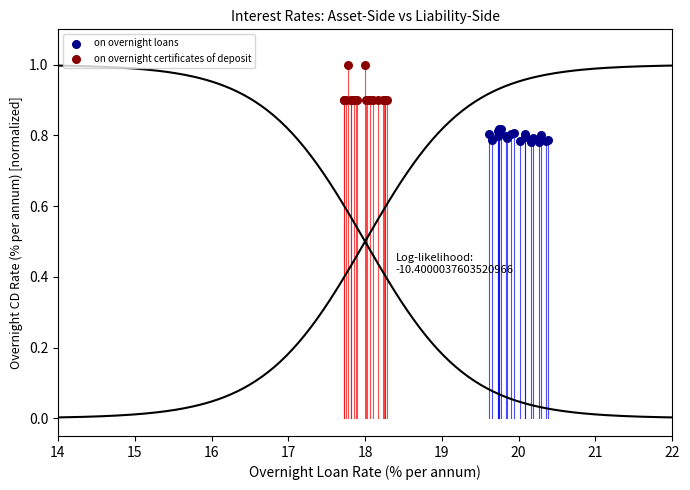

Which series contains the highest Y value?

on overnight certificates of deposit